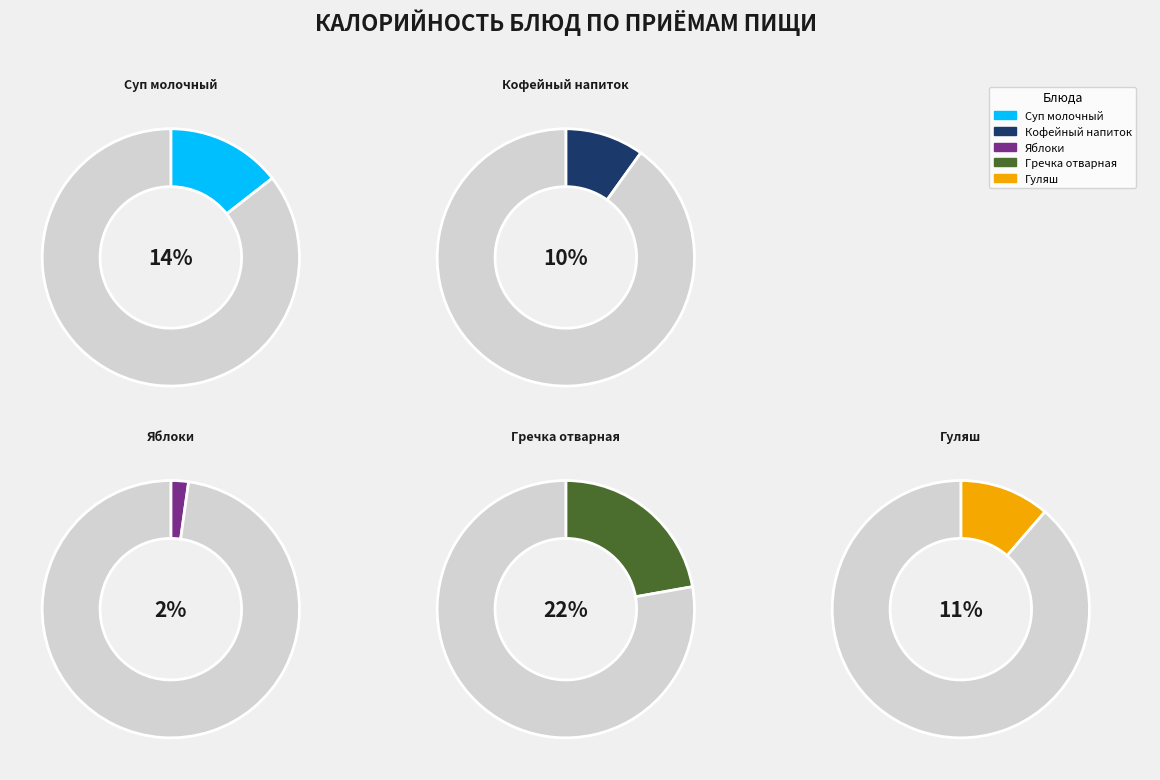

Does Суп молочный account for over 50% of the chart?

No